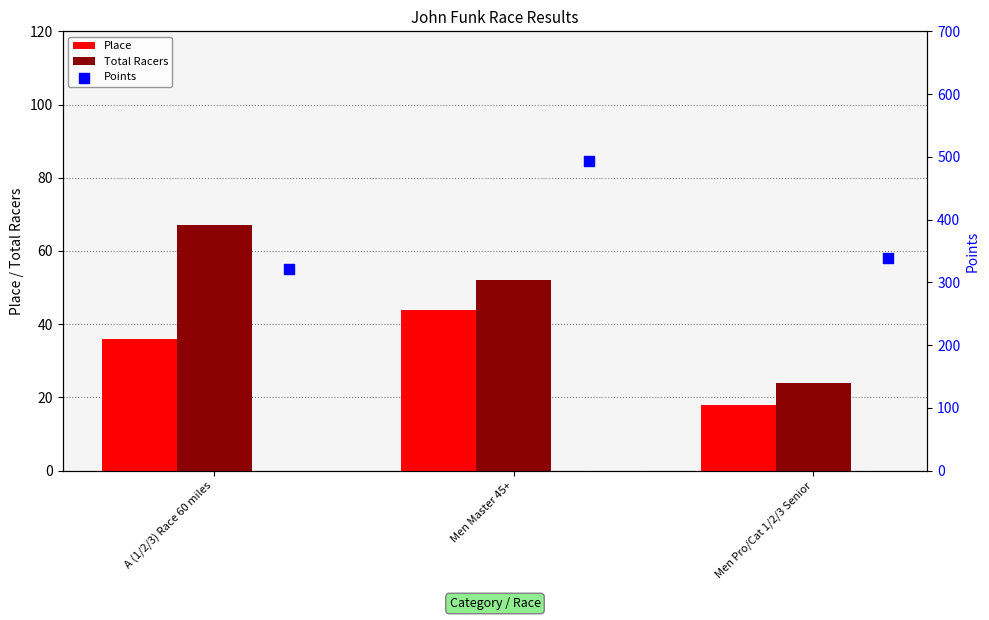

What are all the series names shown in the legend?

Place, Total Racers, Points